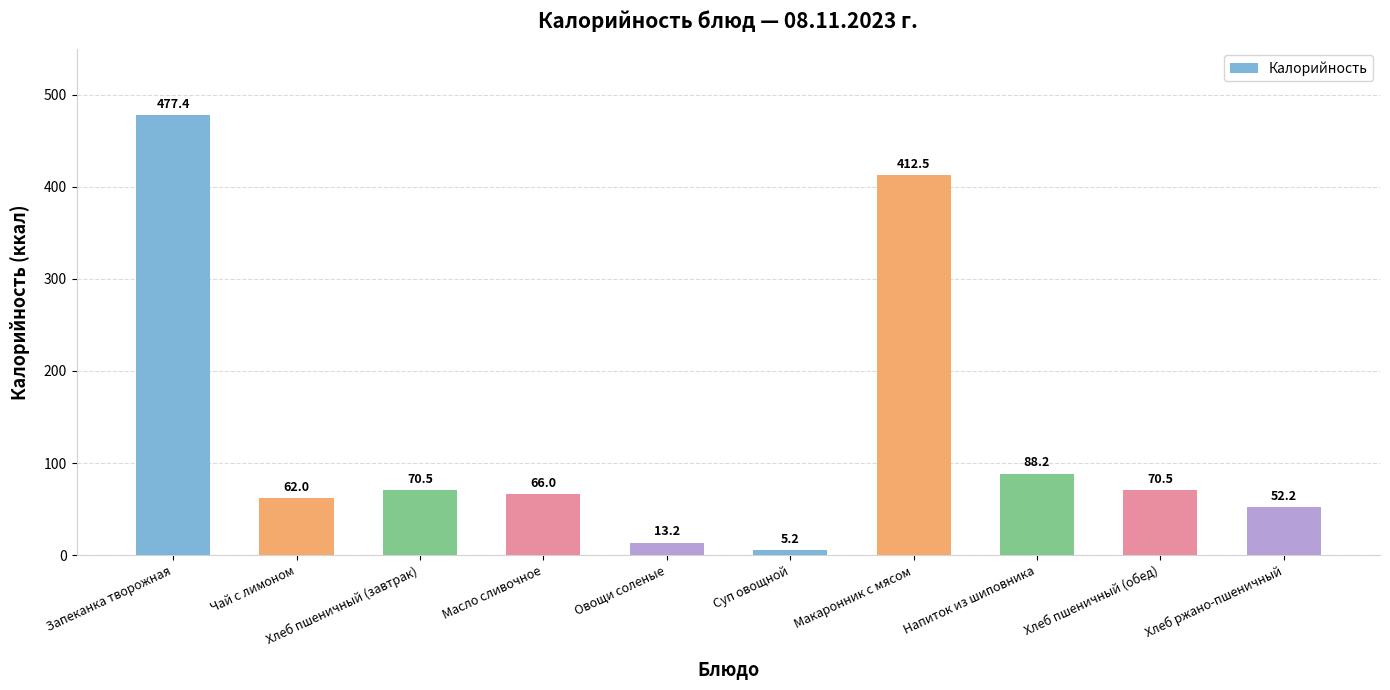

The value at Чай с лимоном is 24.6. True or false?

False